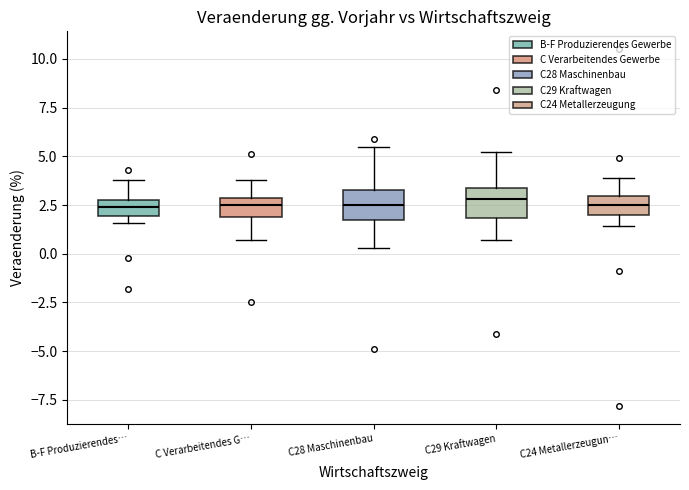

Reading left to right, transcribe this box plot: for each box, give where its median line is, the range the box spans, and where its two whiskers end, as read against the y-axis. The values are not printed on the chart, so give them approximately, as read against the axis.

B-F Produzierendes…: median 2.5, box 2.0 to 3.0, whiskers 1.5 to 4.0
C Verarbeitendes G…: median 2.5, box 2.0 to 3.0, whiskers 0.5 to 4.0
C28 Maschinenbau: median 2.5, box 2.0 to 3.5, whiskers 0.5 to 5.5
C29 Kraftwagen: median 3.0, box 2.0 to 3.5, whiskers 0.5 to 5.0
C24 Metallerzeugun…: median 2.5, box 2.0 to 3.0, whiskers 1.5 to 4.0